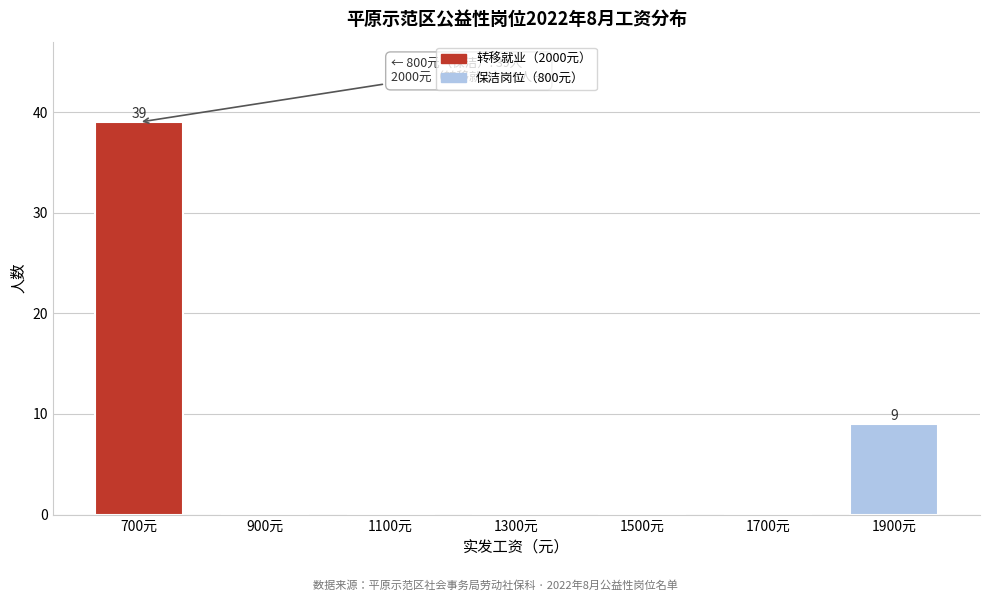

Reading left to right, transcribe all the data shown in this chart.

700元=39	900元=0	1100元=0	1300元=0	1500元=0	1700元=0	1900元=9